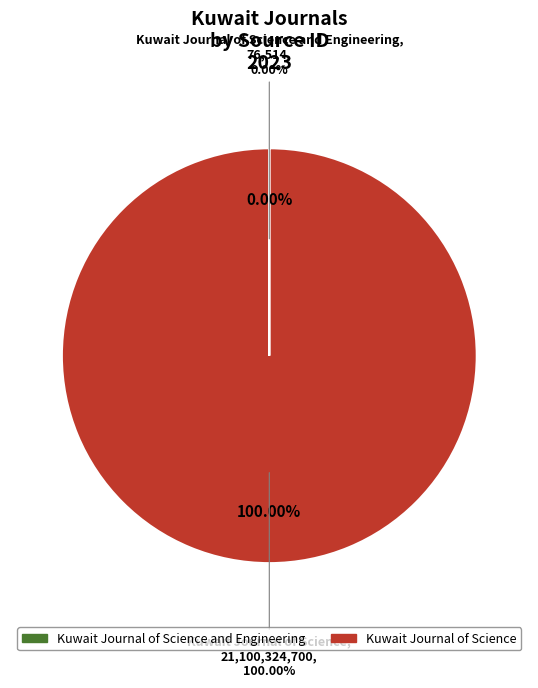

Is Kuwait Journal of Science and Engineering the majority of the pie?

No